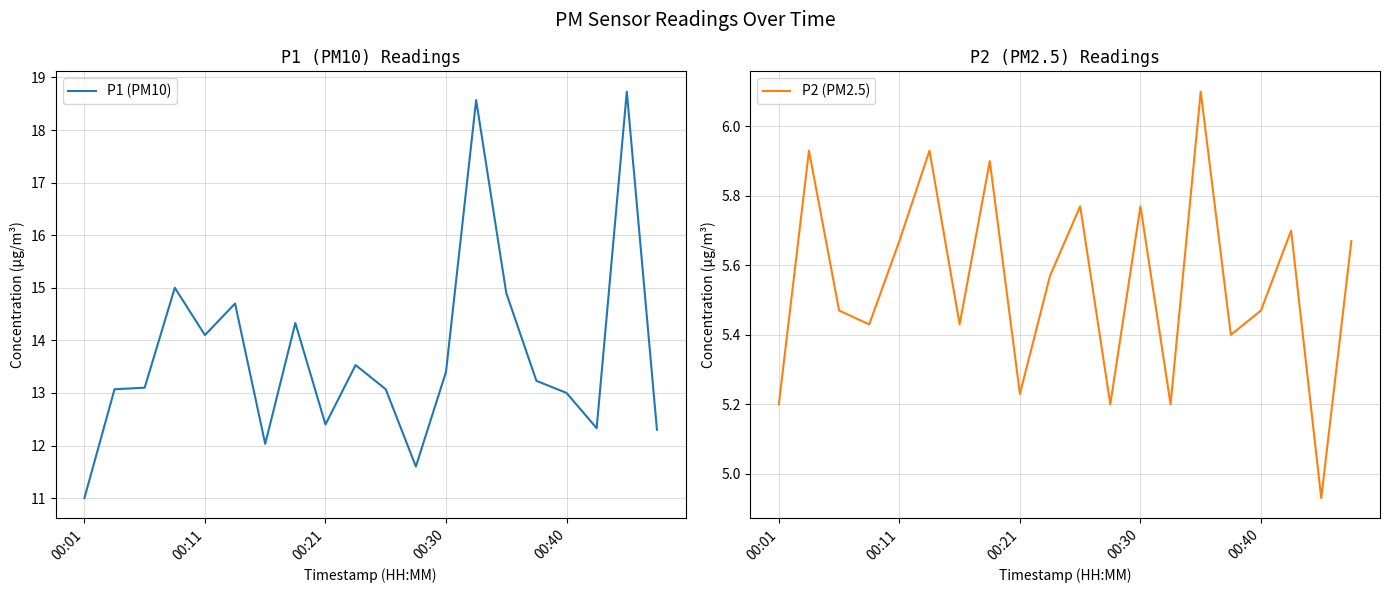

Count the number of categories in the chart.

20